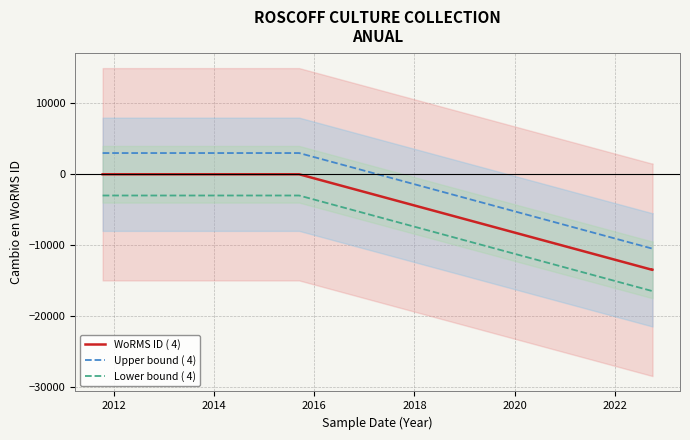

True or false: Lower bound ( 4) and WoRMS ID ( 4) intersect in this chart.

False